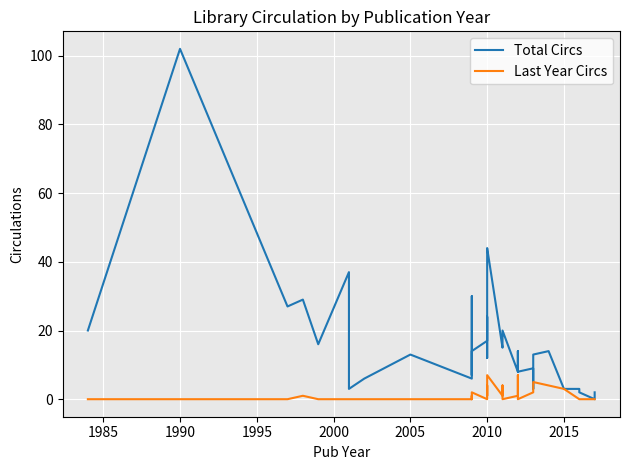

What is the highest value of the Total Circs series?

102